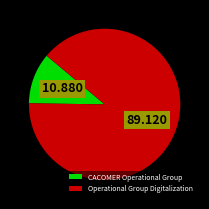

Rank the categories by value from lowest to highest.

CACOMER Operational Group, Operational Group Digitalization